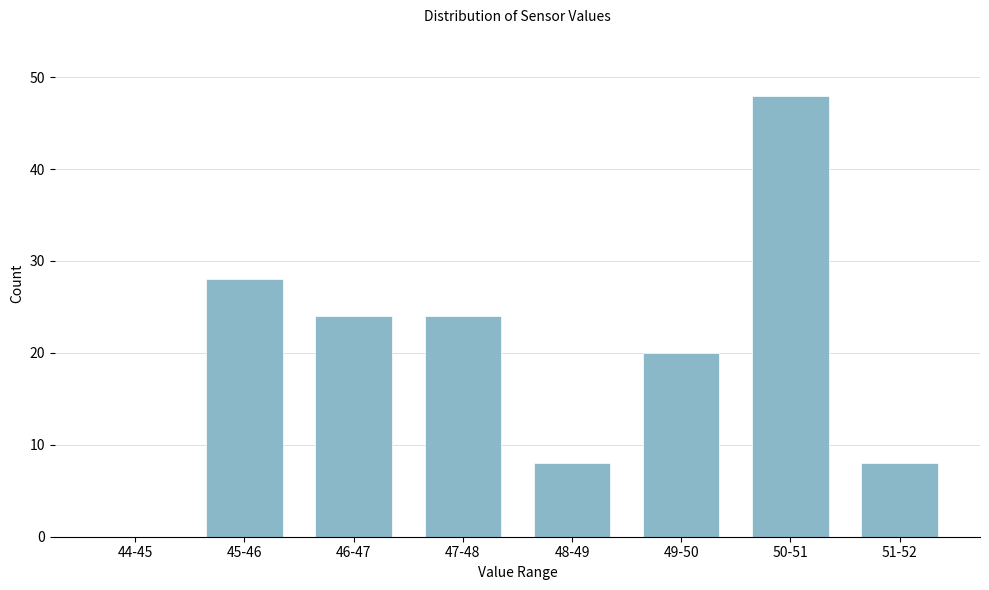

Reading right to left, extract all data points from this chart.

51-52=8	50-51=48	49-50=20	48-49=8	47-48=24	46-47=24	45-46=28	44-45=0